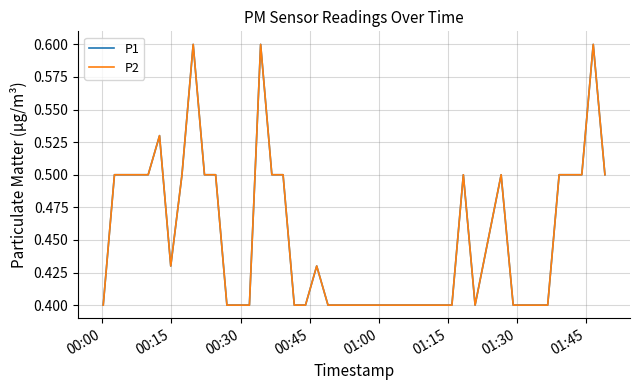

What is the minimum value shown in the chart?

0.4